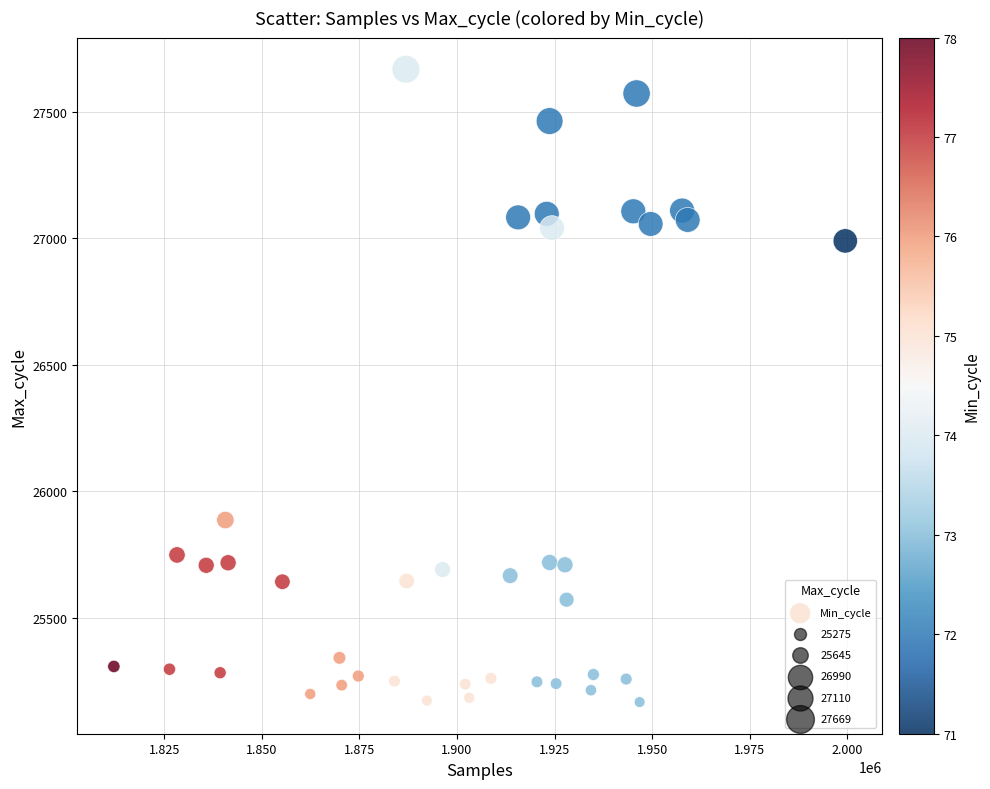

What Y value in the scatter plot is closest to 26417?

25886